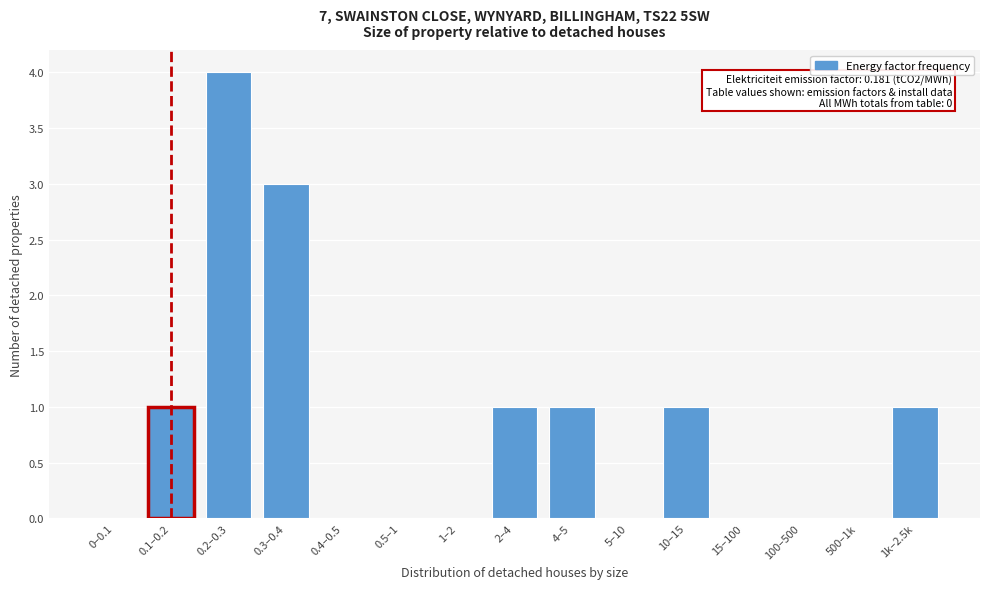

Reading left to right, what are all the values shown in this chart?

0–0.1=0	0.1–0.2=1	0.2–0.3=4	0.3–0.4=3	0.4–0.5=0	0.5–1=0	1–2=0	2–4=1	4–5=1	5–10=0	10–15=1	15–100=0	100–500=0	500–1k=0	1k–2.5k=1